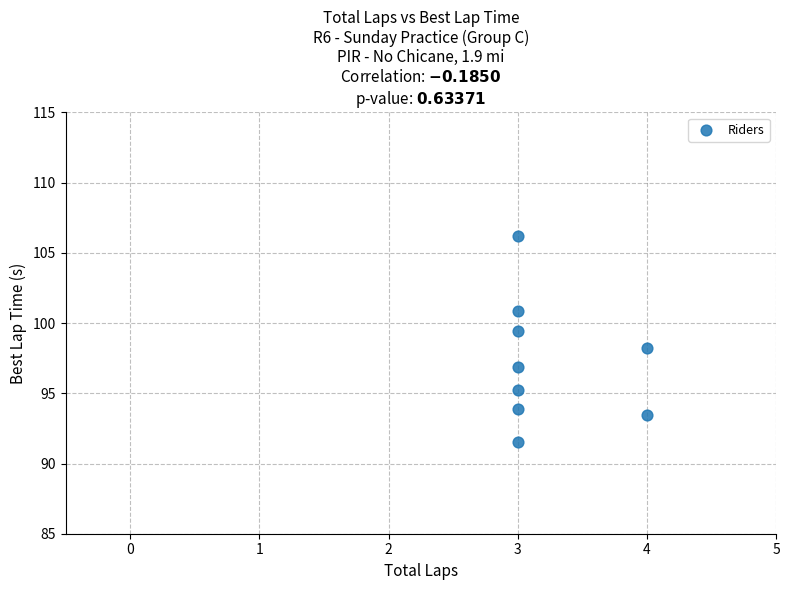

What is the range of Y values (max minus min)?

14.7